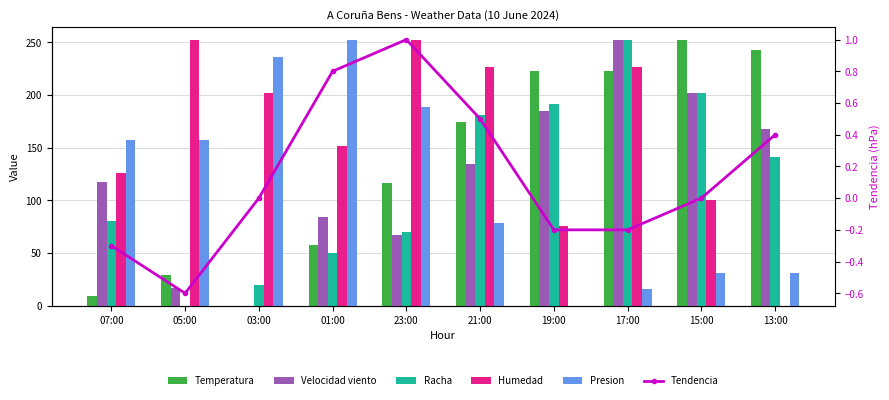

Reading right to left, extract all data points from this chart.

Temperatura: 242.3	252.0	222.9	222.9	174.5	116.3	58.2	0.0	29.1	9.7
Velocidad viento: 168.0	201.6	252.0	184.8	134.4	67.2	84.0	0.0	16.8	117.6
Racha: 141.1	201.6	252.0	191.5	181.4	70.6	50.4	20.2	0.0	80.6
Humedad: 0.0	100.8	226.8	75.6	226.8	252.0	151.2	201.6	252.0	126.0
Presion: 31.5	31.5	15.7	0.0	78.8	189.0	252.0	236.3	157.5	157.5
Tendencia: 0.4	0.0	-0.2	-0.2	0.5	1.0	0.8	0.0	-0.6	-0.3